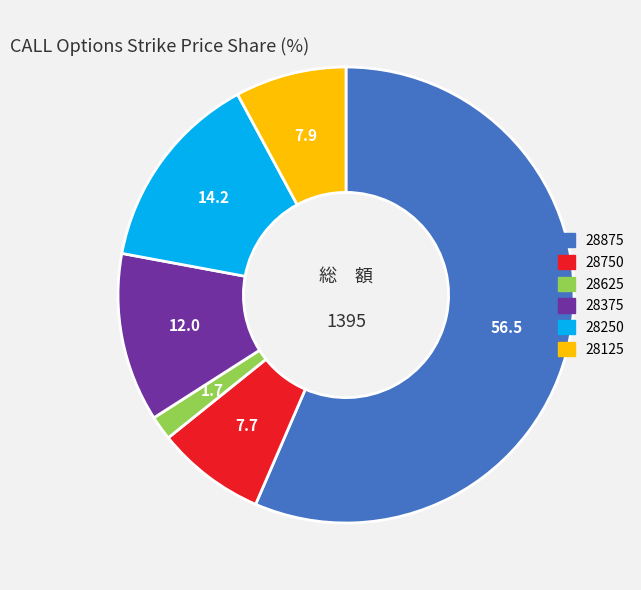

What is the smallest slice in the pie chart?

28625